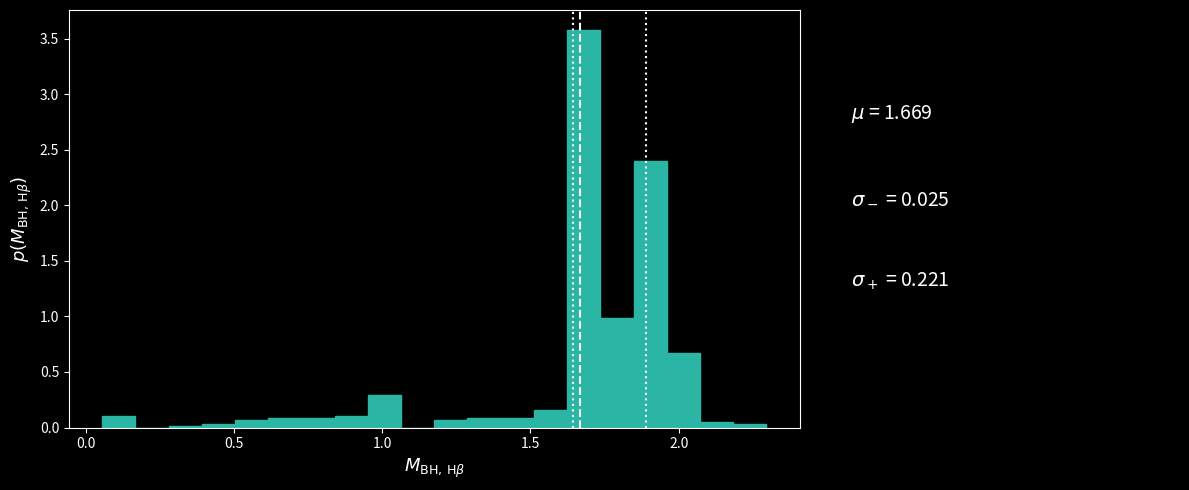

Read against the x-axis, roughly where is the centre of the tallest bar?

1.70